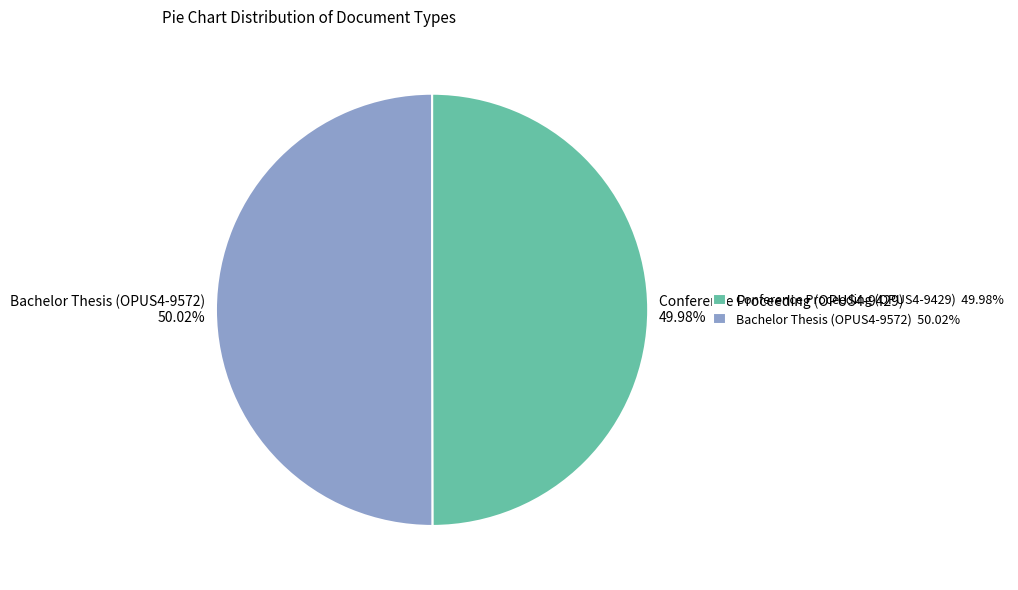

What portion of the pie excludes Bachelor Thesis (OPUS4-9572)?

50.0%